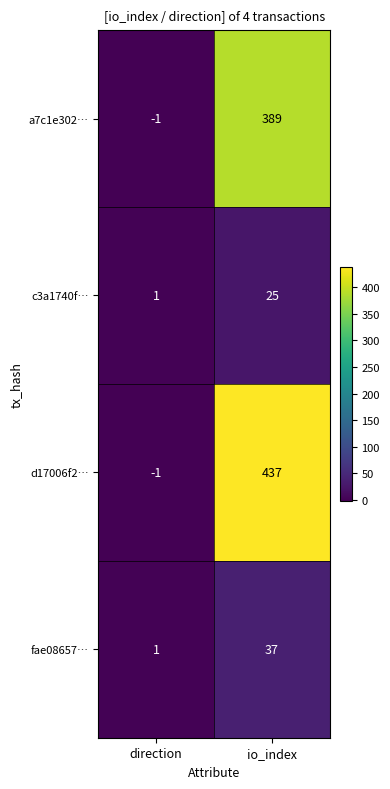

Read the a7c1e302… value at io_index.

389